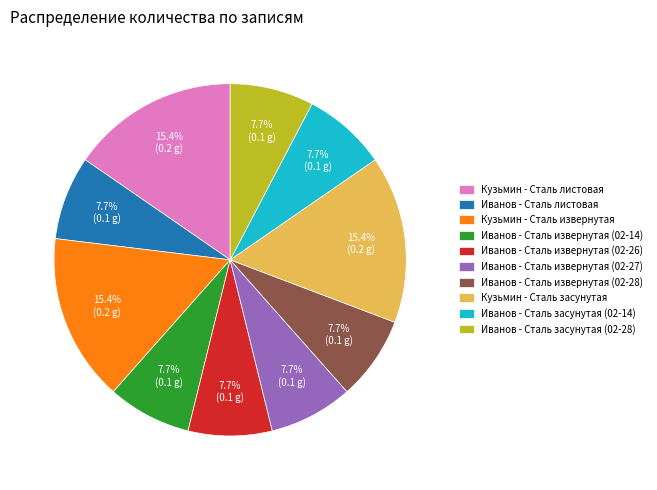

To the nearest percent, what is the difference between the Кузьмин - Сталь засунутая and Иванов - Сталь листовая slice percentages?

8%